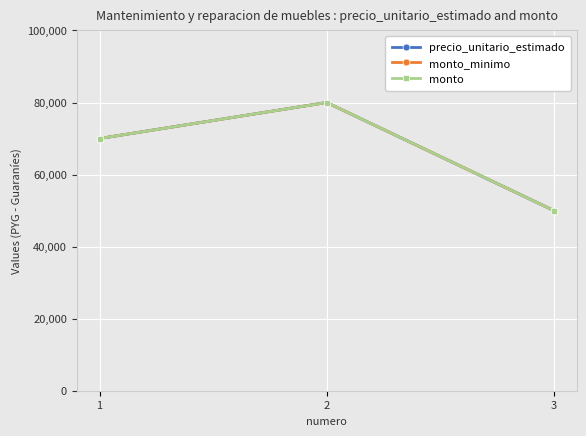

What is the value of the monto_minimo point at the 1st from the left?

70000